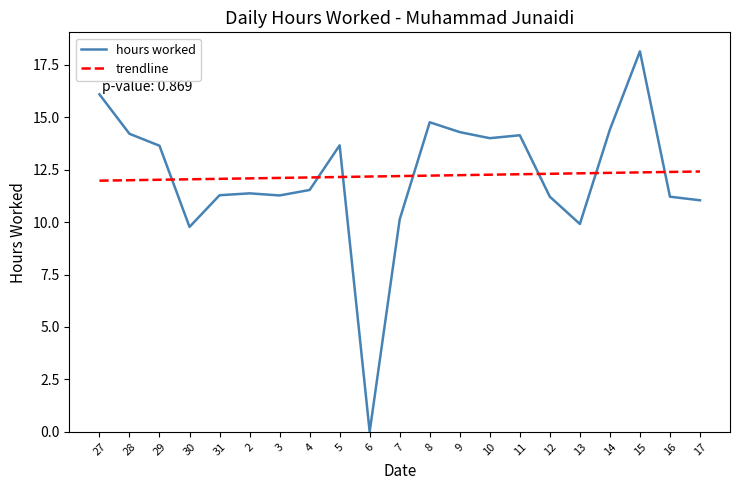

At how many categories does at least one series exceed 2?

21